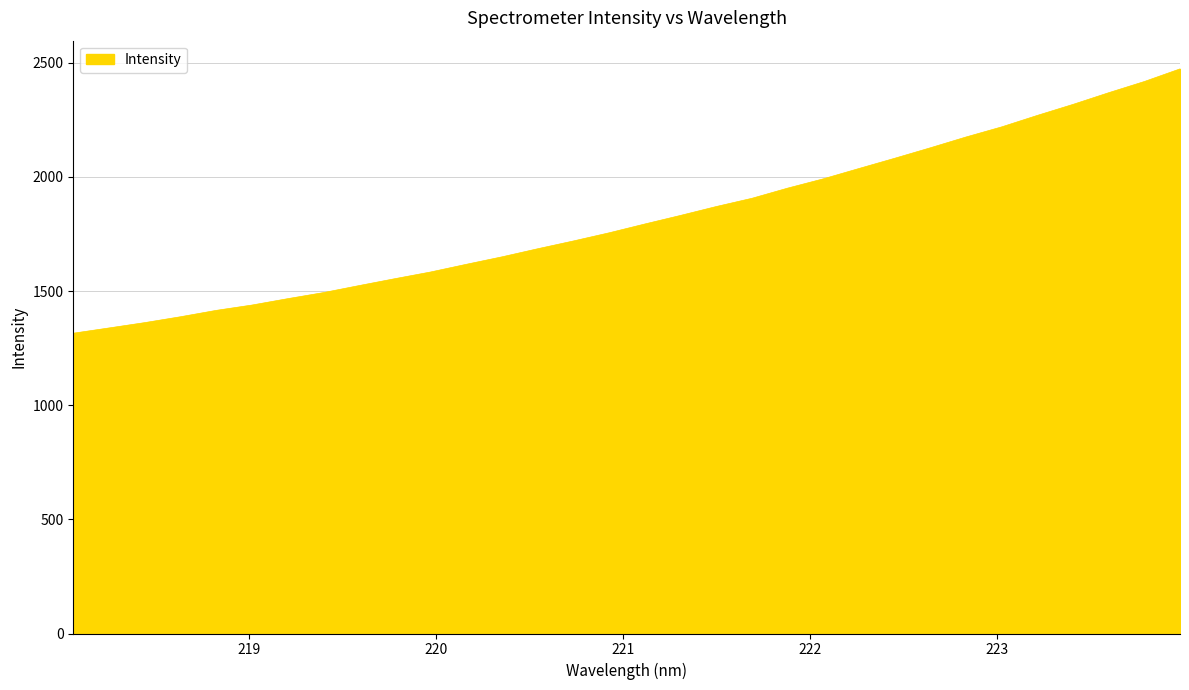

Count the number of categories in the chart.

32